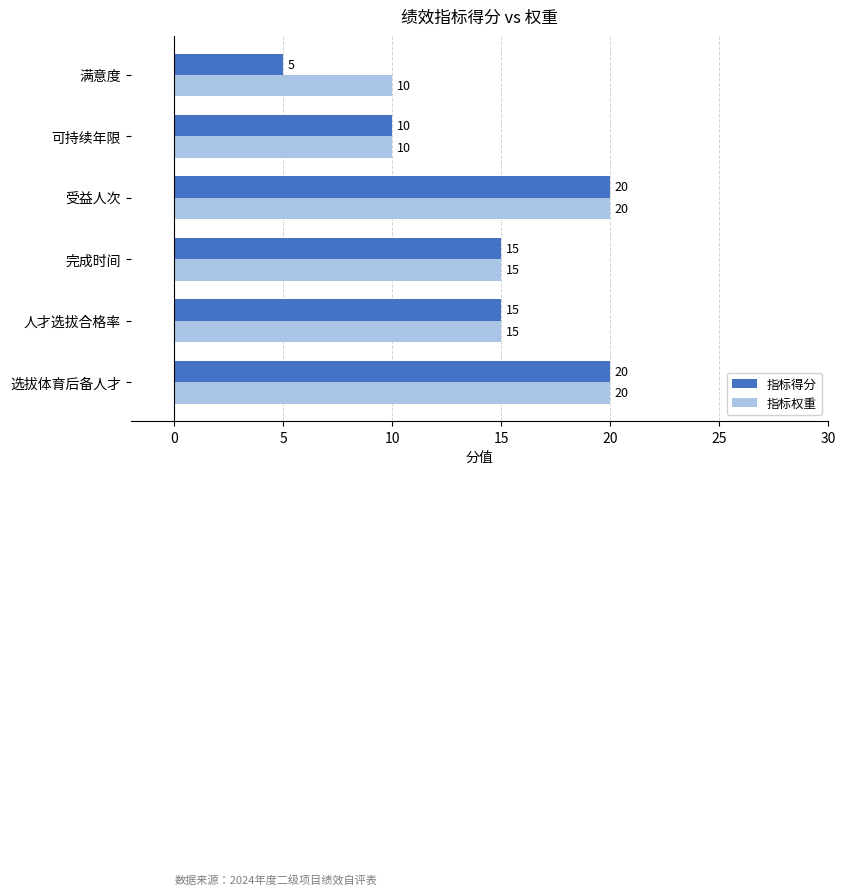

Which series has the largest total across all categories?

指标权重